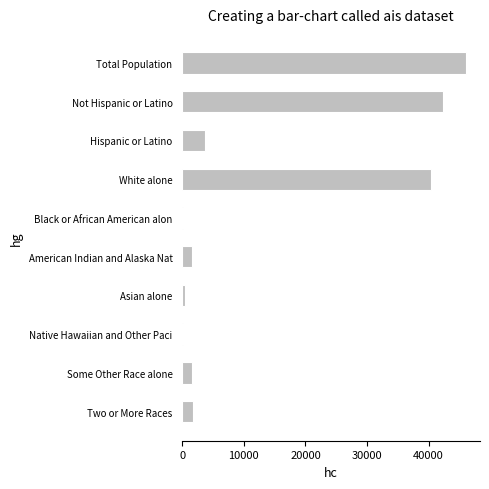

The chart shows a value of 62007 at Total Population. True or false?

False